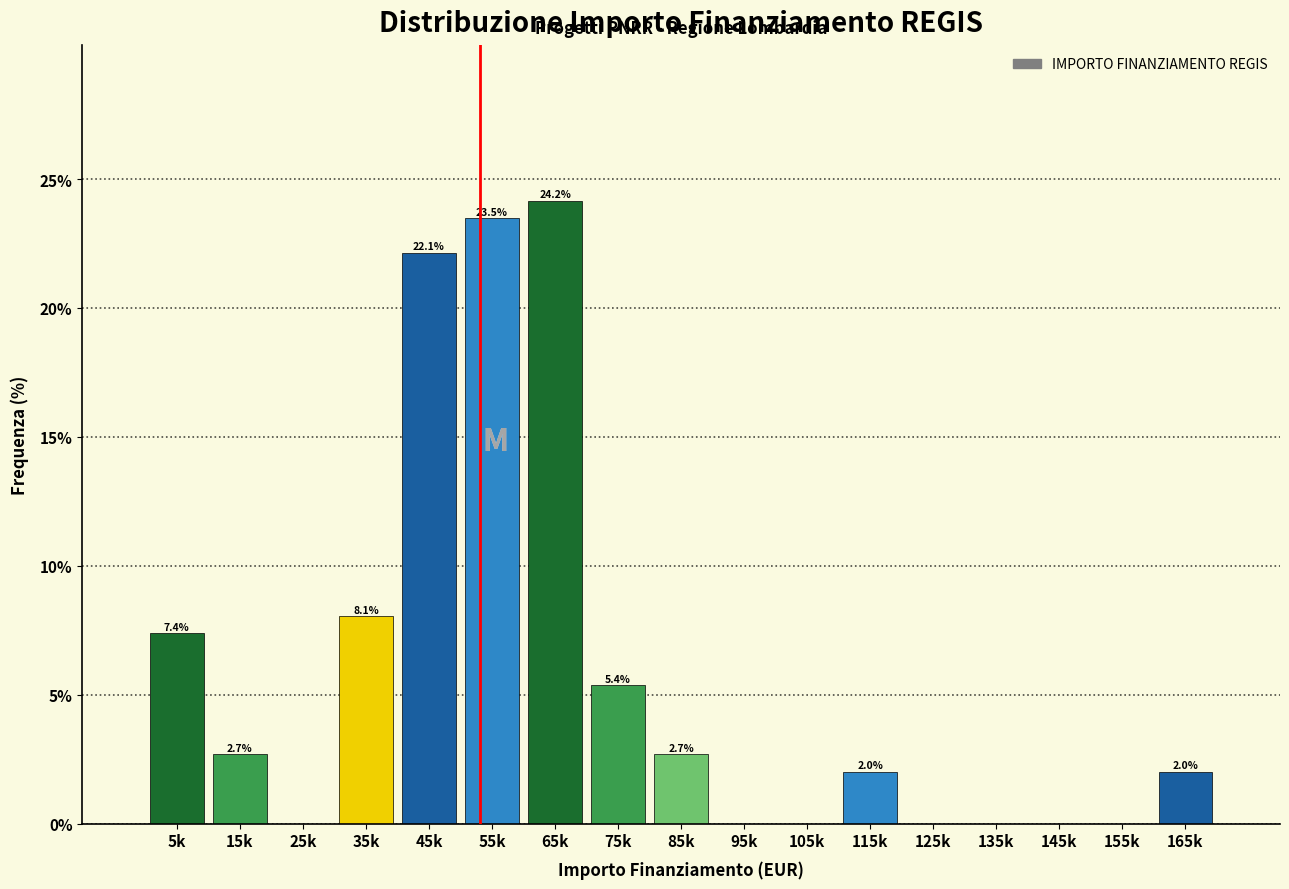

Reading left to right, what are all the values shown in this chart?

5k=7.4	15k=2.7	25k=0.0	35k=8.1	45k=22.1	55k=23.5	65k=24.2	75k=5.4	85k=2.7	95k=0.0	105k=0.0	115k=2.0	125k=0.0	135k=0.0	145k=0.0	155k=0.0	165k=2.0